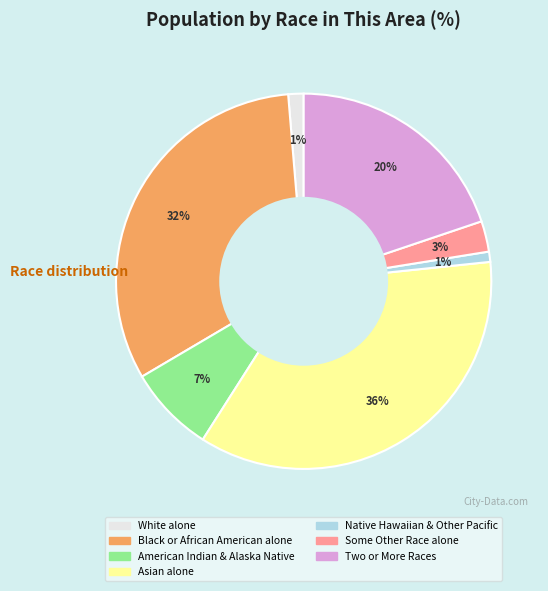

What percentage is the Black or African American alone slice, to the nearest percent?

32%